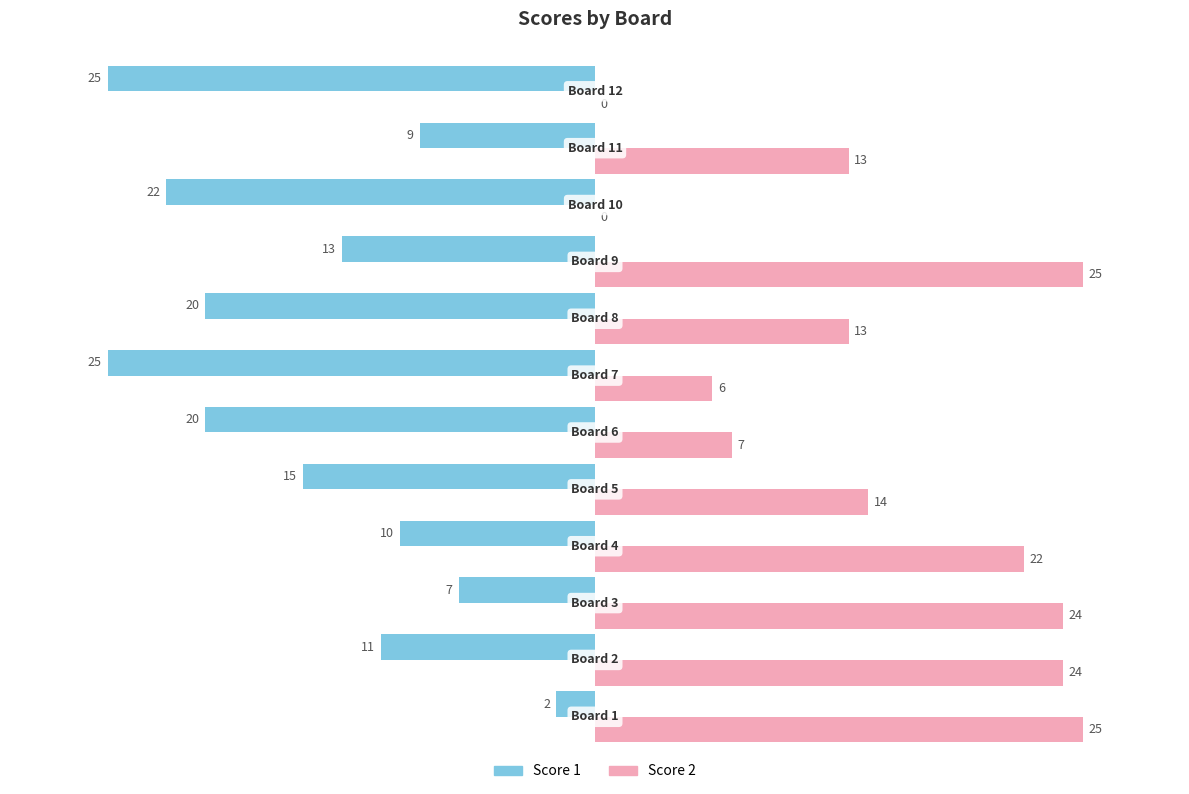

Which series has the largest total across all categories?

Score 2